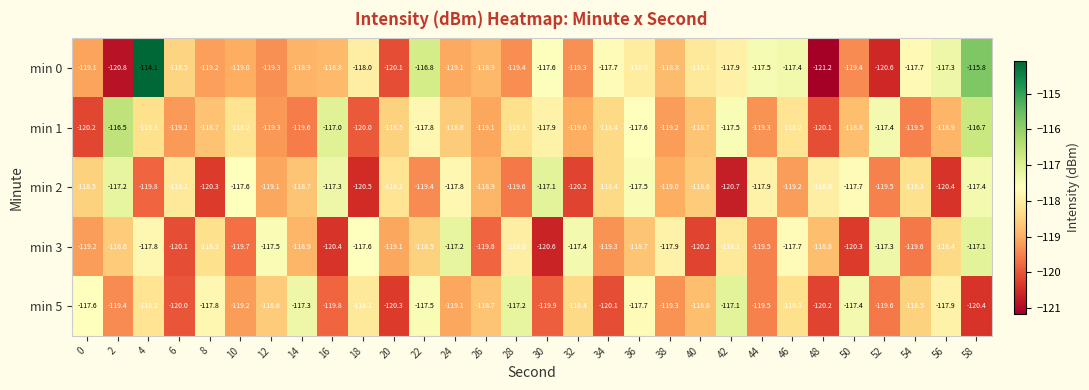

Which category has the lowest value across all series?

48